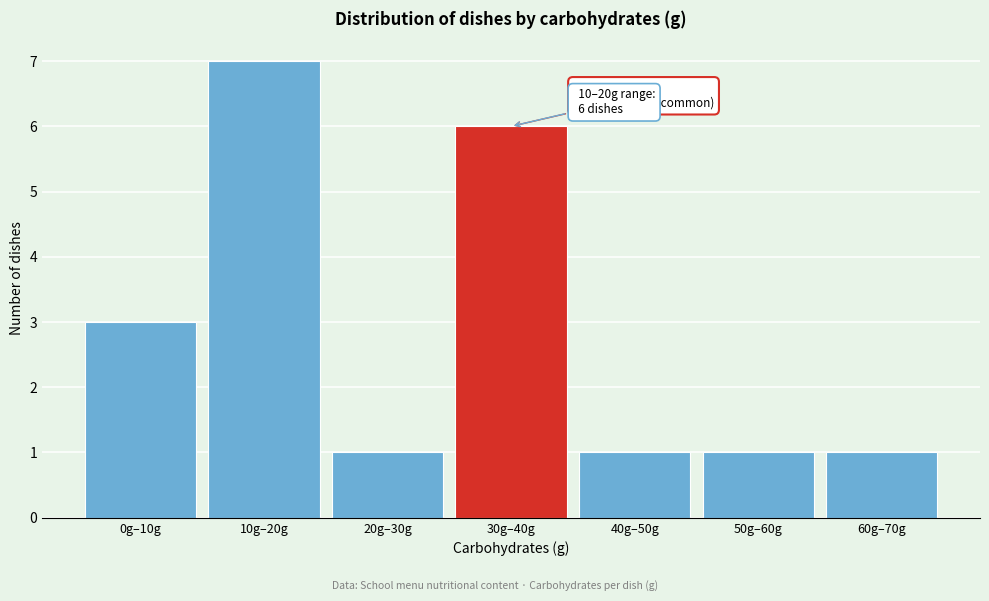

Reading left to right, transcribe all the data shown in this chart.

0g–10g=3	10g–20g=7	20g–30g=1	30g–40g=6	40g–50g=1	50g–60g=1	60g–70g=1